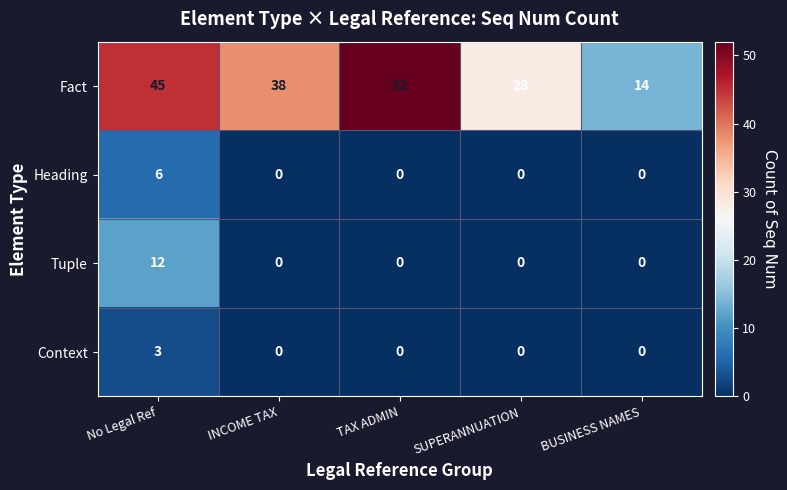

Reading right to left, extract all data points from this chart.

Fact: BUSINESS NAMES=14	SUPERANNUATION=28	TAX ADMIN=52	INCOME TAX=38	No Legal Ref=45
Heading: BUSINESS NAMES=0	SUPERANNUATION=0	TAX ADMIN=0	INCOME TAX=0	No Legal Ref=6
Tuple: BUSINESS NAMES=0	SUPERANNUATION=0	TAX ADMIN=0	INCOME TAX=0	No Legal Ref=12
Context: BUSINESS NAMES=0	SUPERANNUATION=0	TAX ADMIN=0	INCOME TAX=0	No Legal Ref=3